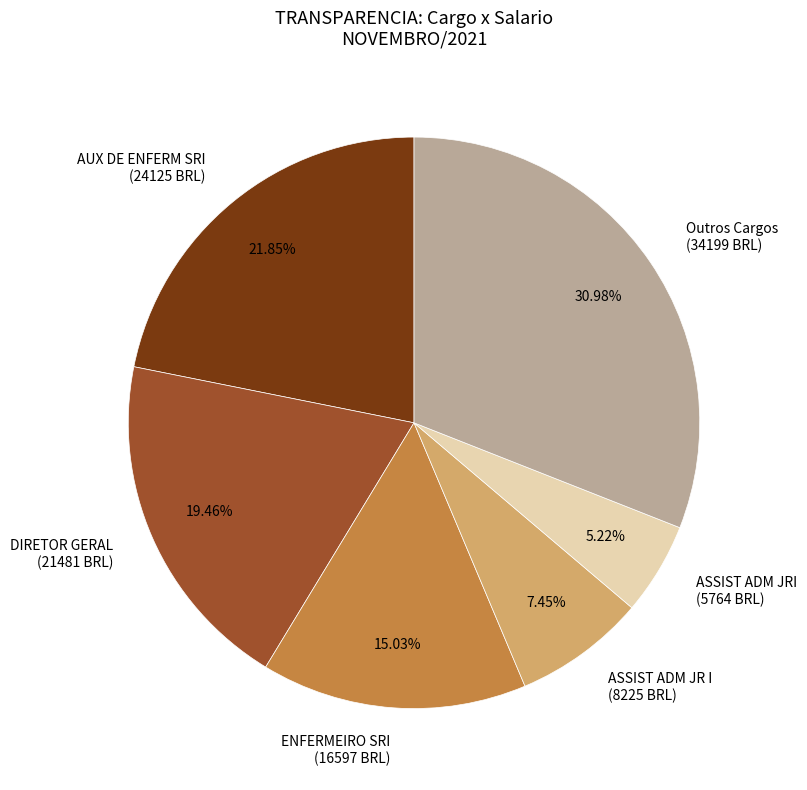

Combined, do Outros Cargos and ENFERMEIRO SRI account for over 50%?

No